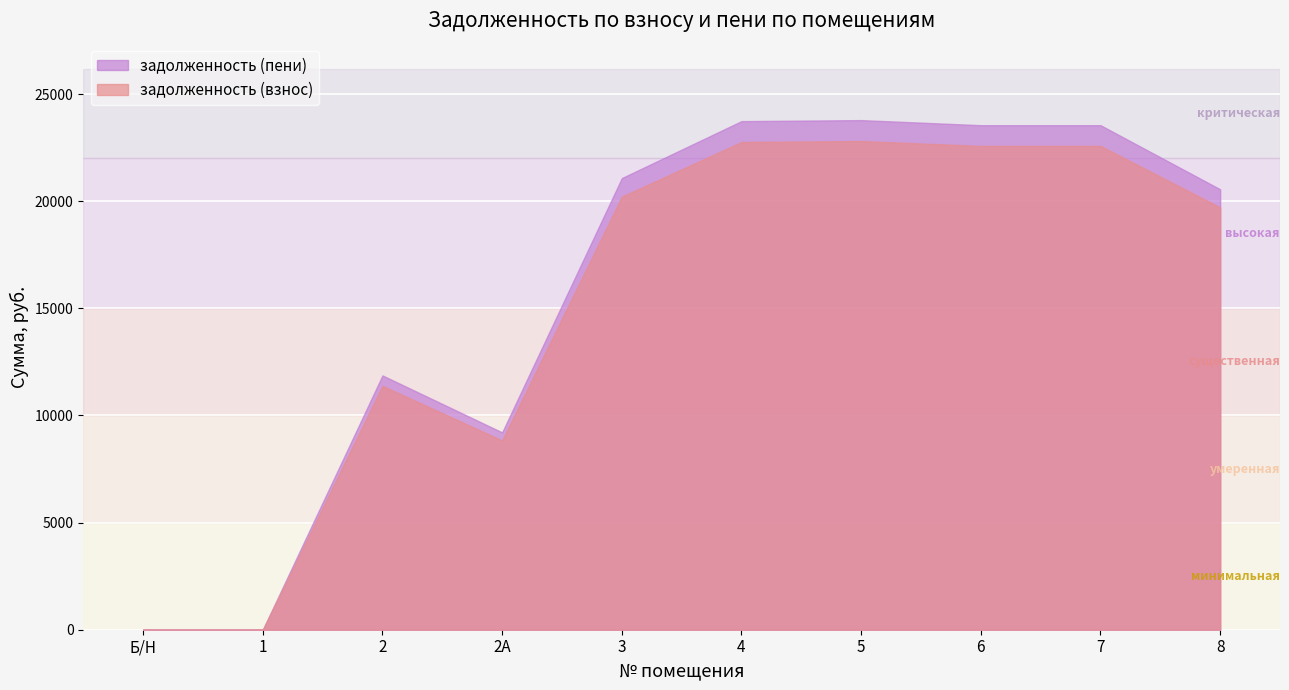

What is the spread (max minus min) of values at 8?

844.4